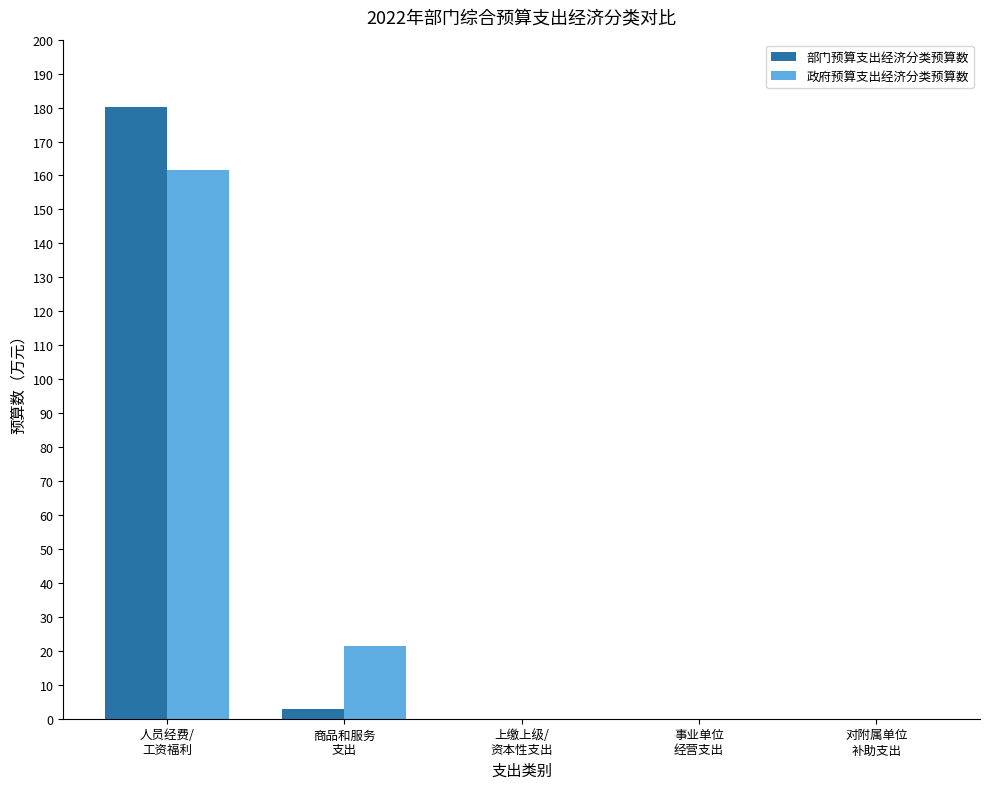

What is the sum of all 政府预算支出经济分类预算数 values?

183.3